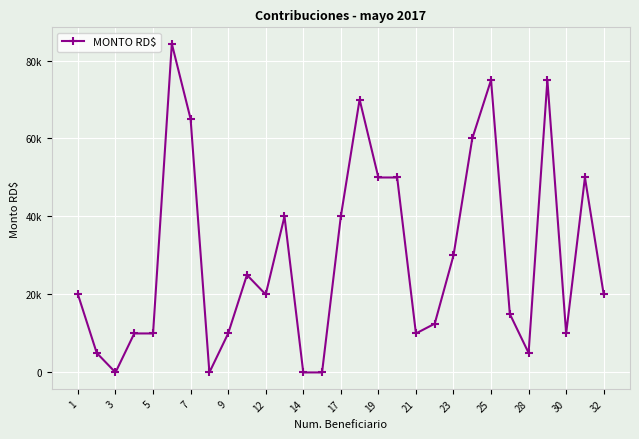

How many values are below 20000?

13